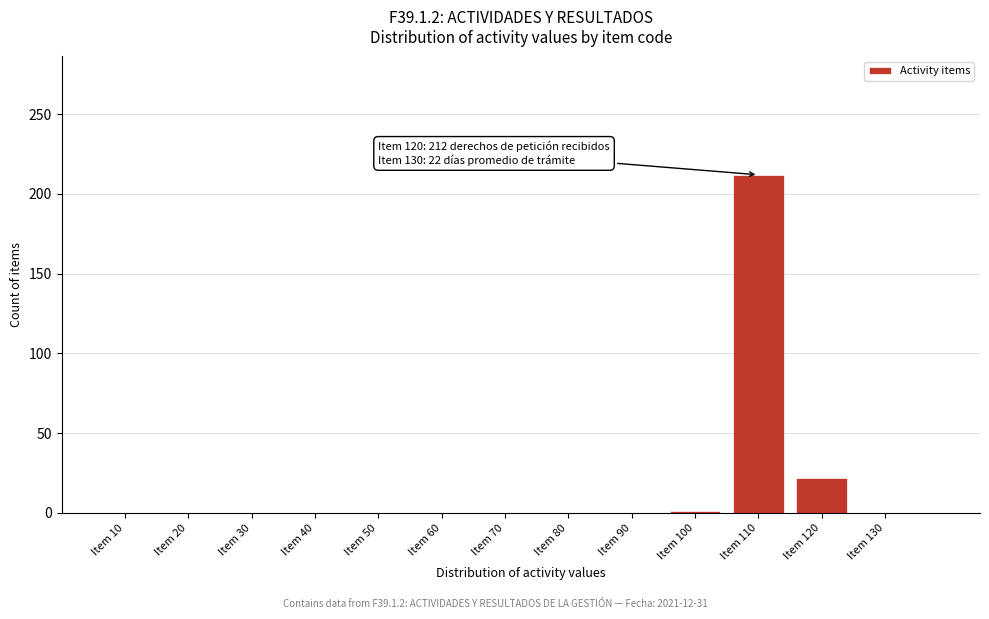

What is the sum of the values at Item 120 and Item 70?

22